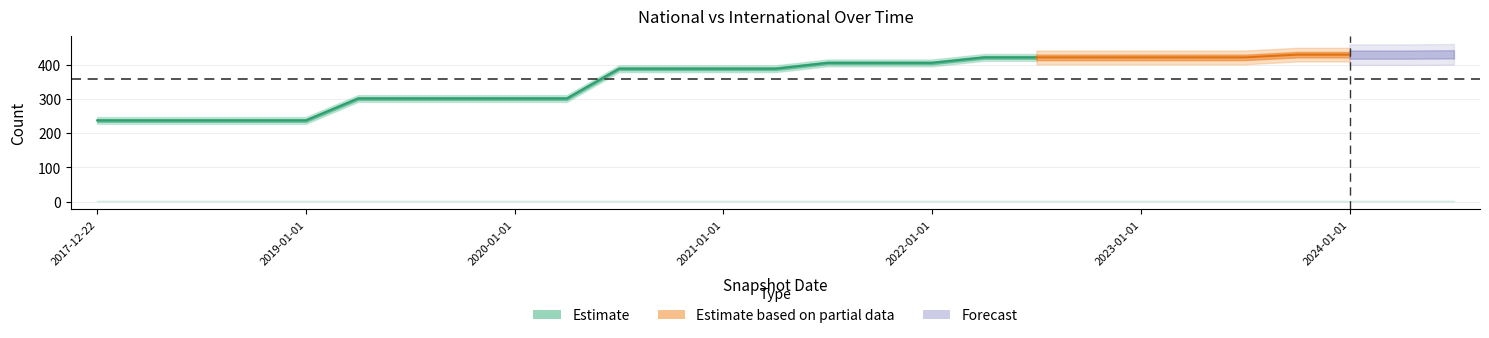

What is the sum of the international values at 2019-01-01 and 2020-10-01?

2